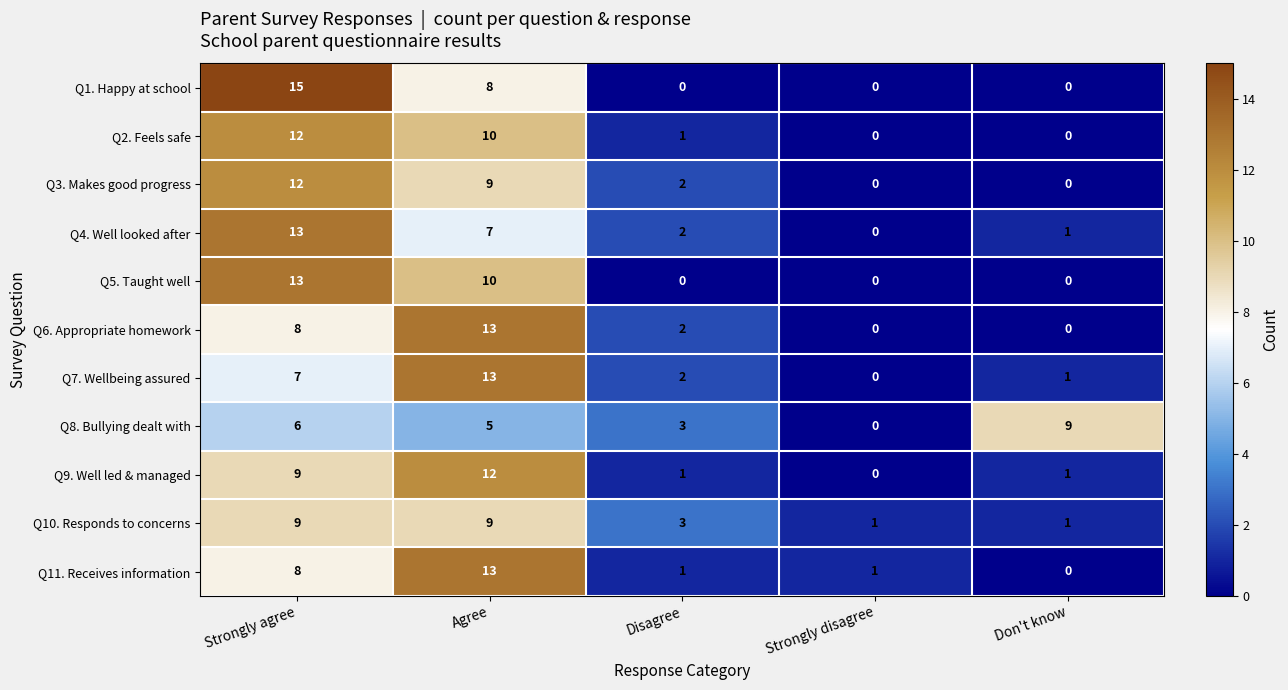

How many values in the Q9. Well led & managed series are below 1?

1